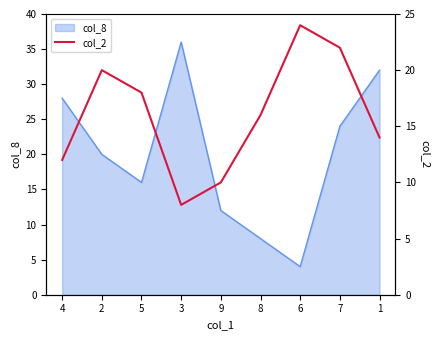

What is the difference between the values at 1 and 6?

10